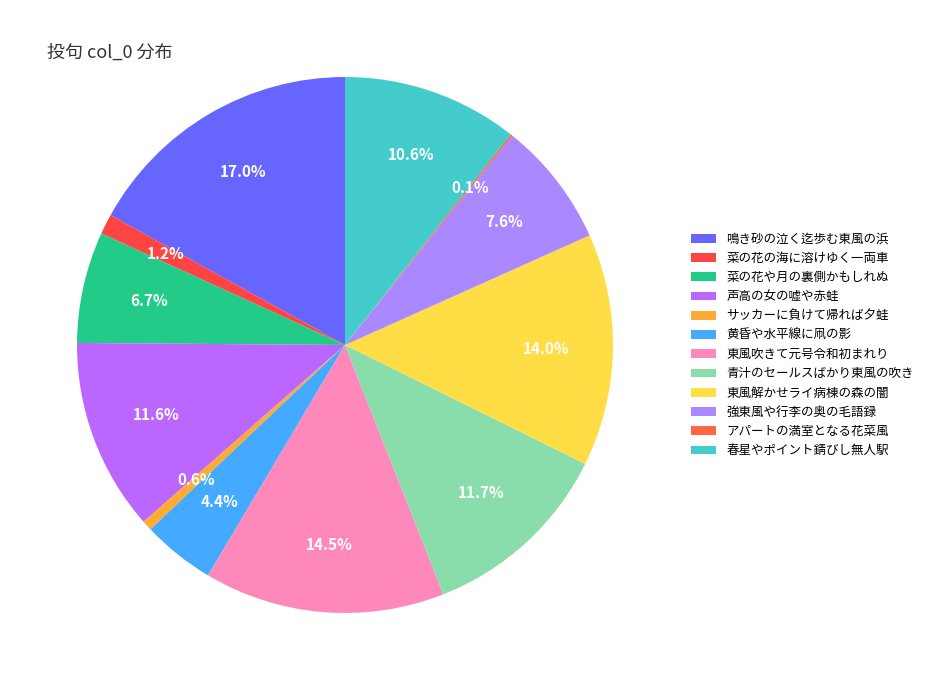

Is it true that 菜の花や月の裏側かもしれぬ is 7% of the pie?

True